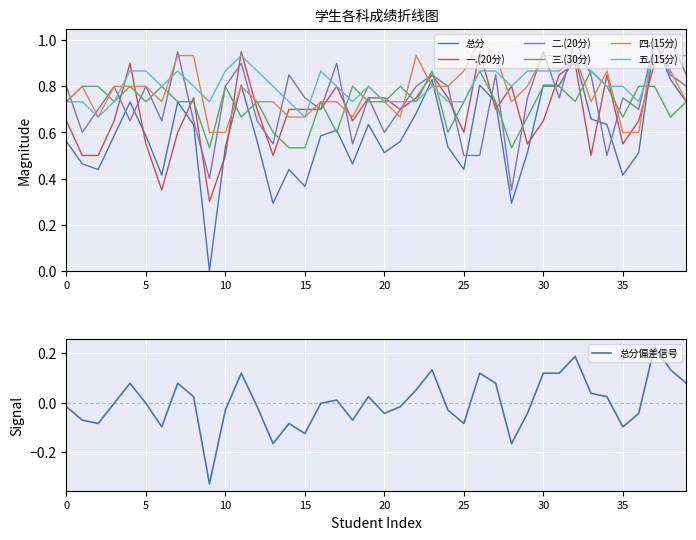

The value of 三.(30分) at 20 is 0.2. True or false?

False